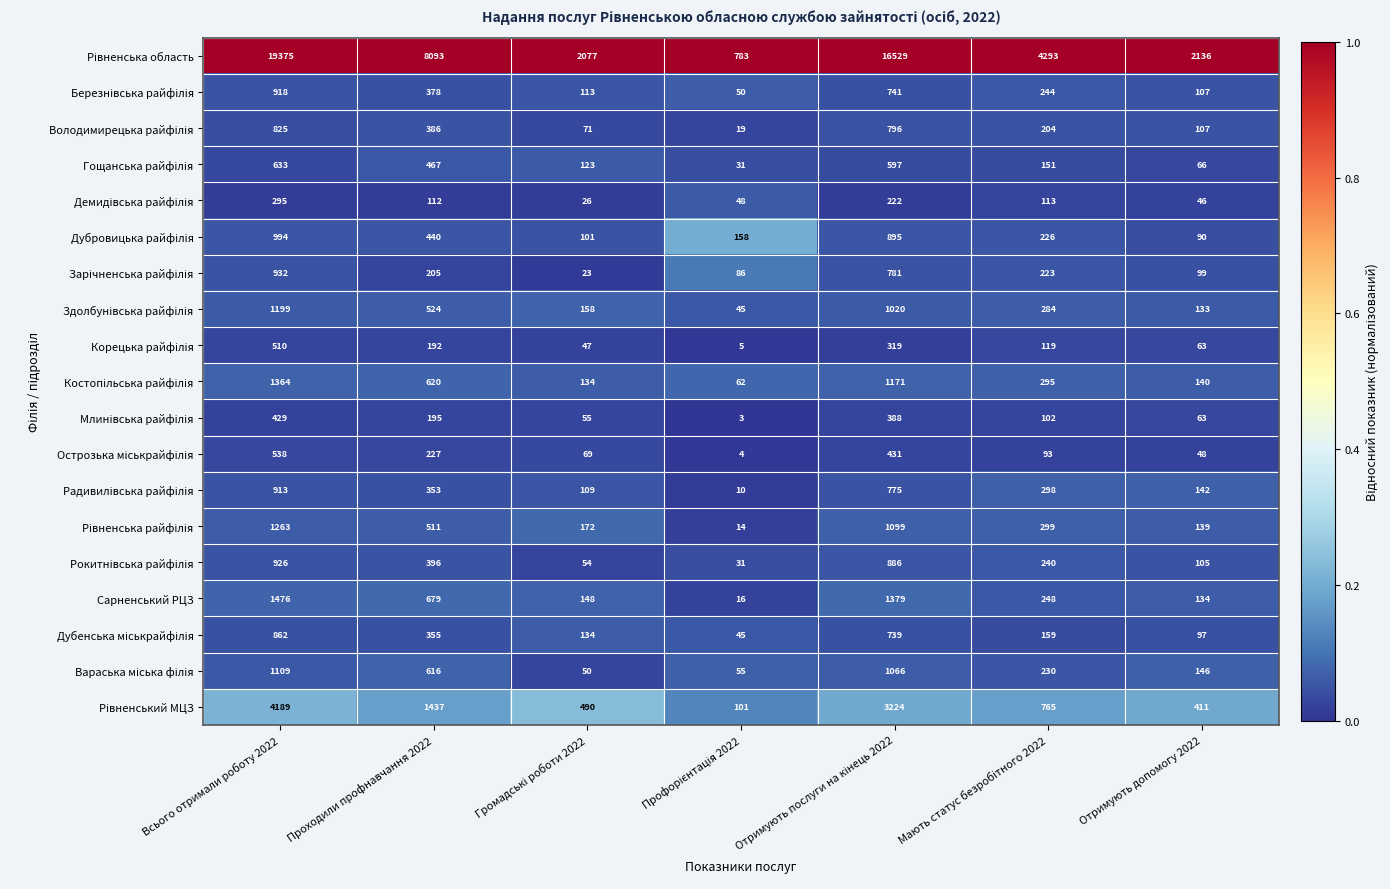

What is the sum of all Сарненський РЦЗ values?

4080